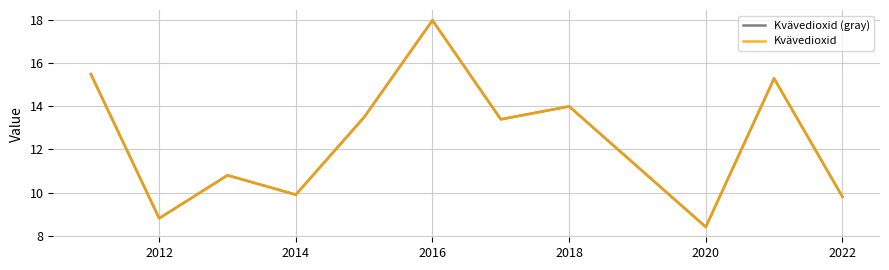

Does the chart have visible grid lines?

Yes